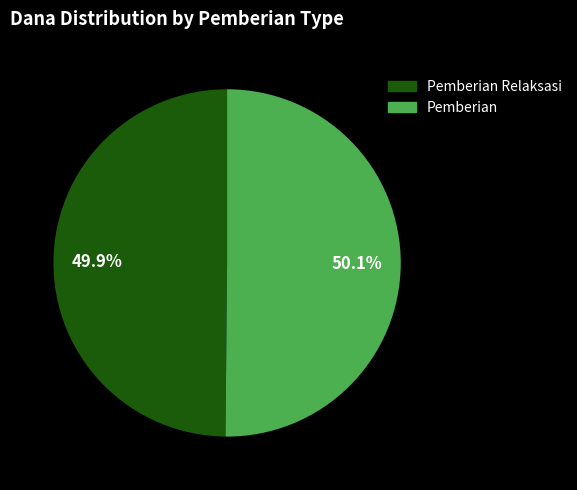

To the nearest percent, what is the average slice percentage?

50%